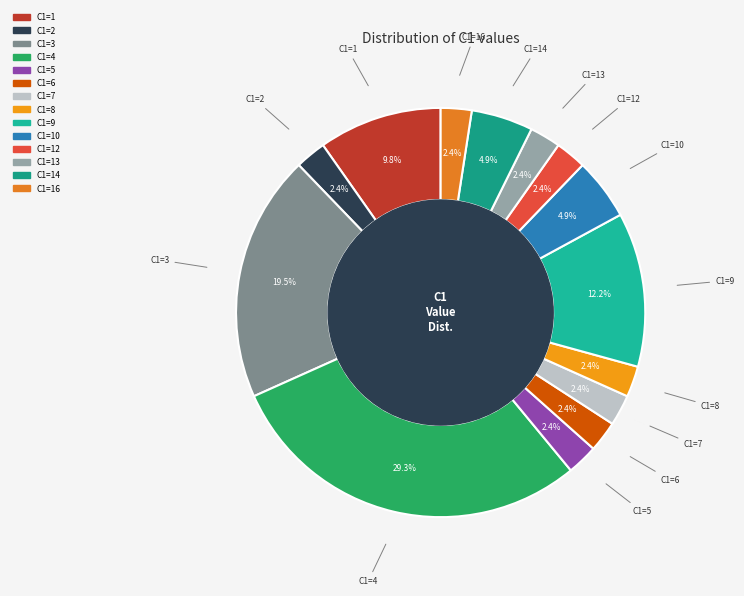

How many segments does this pie chart have?

14